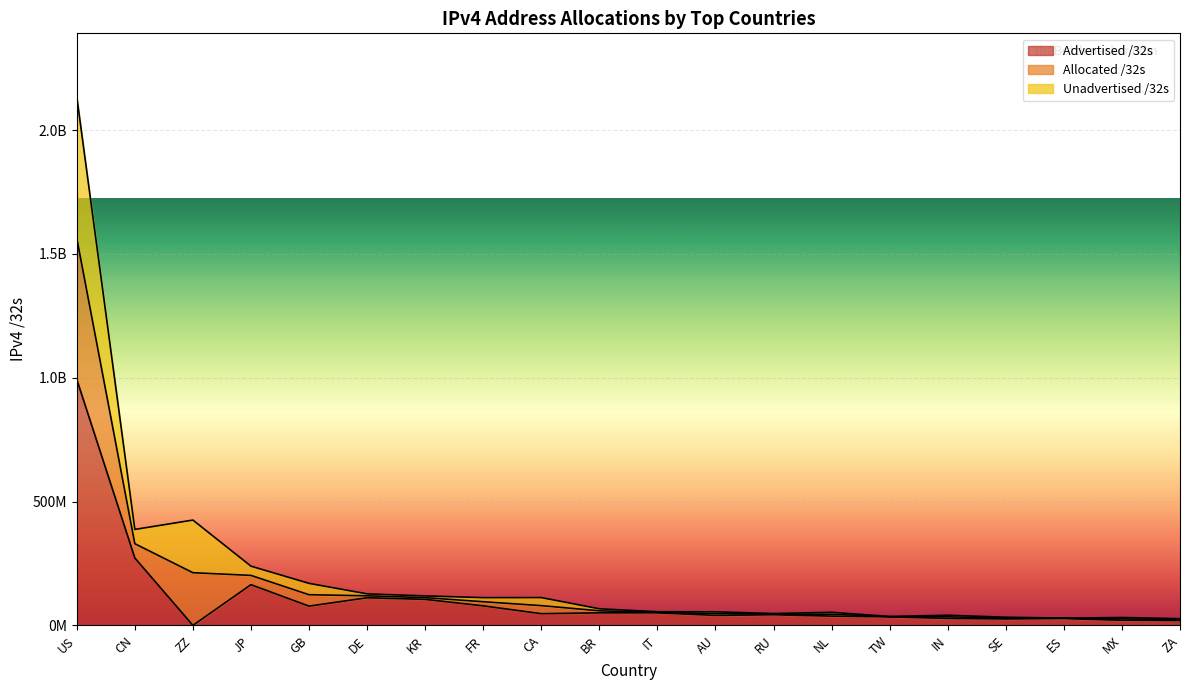

True or false: Advertised /32s has a value of 254900728 at JP.

False